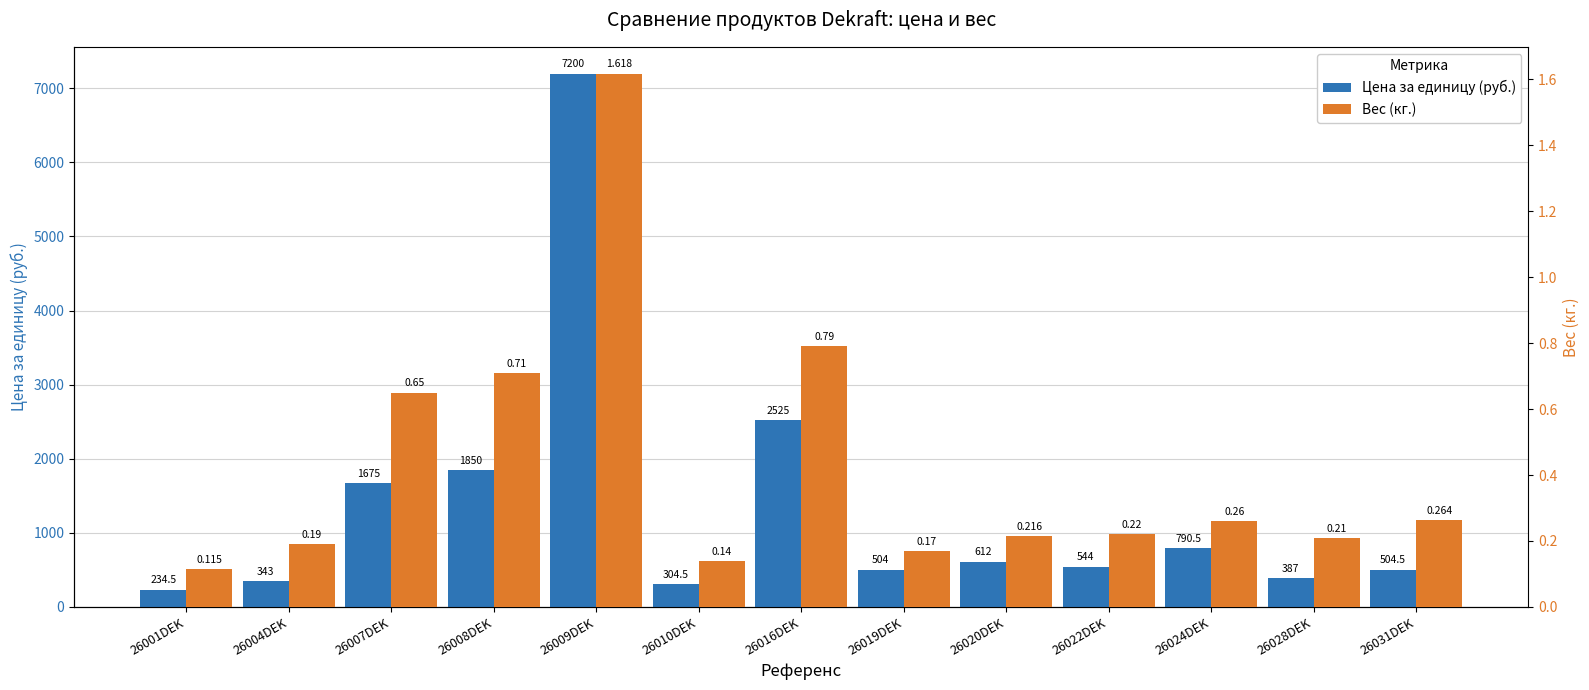

Which category has the highest value across all series?

26009DEK